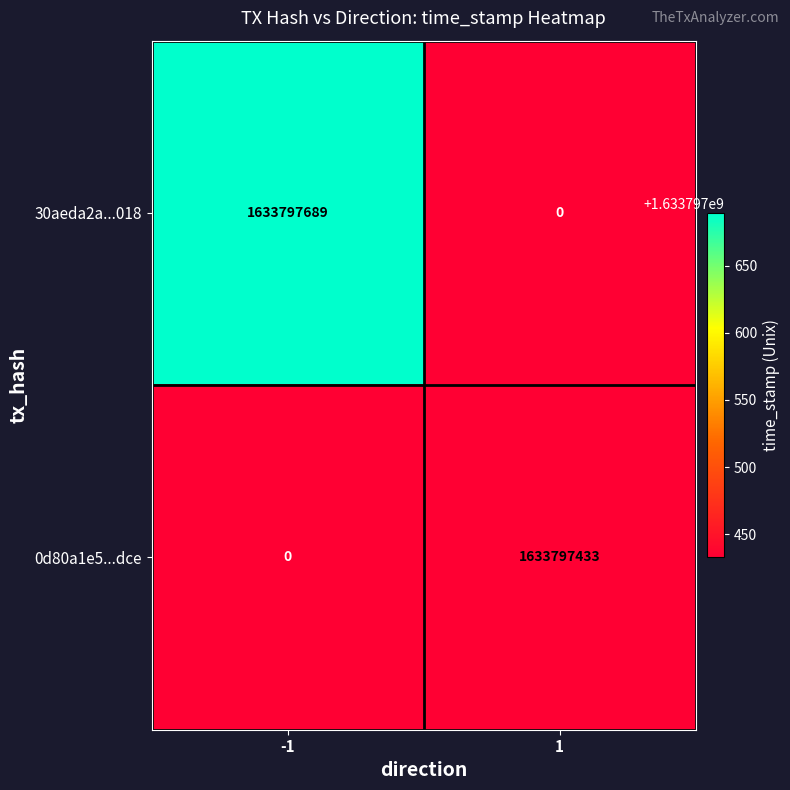

Which series changed the most between direction_-1 and direction_1?

30aeda2a7e6443d56cd3591d1f33691dd8d9018